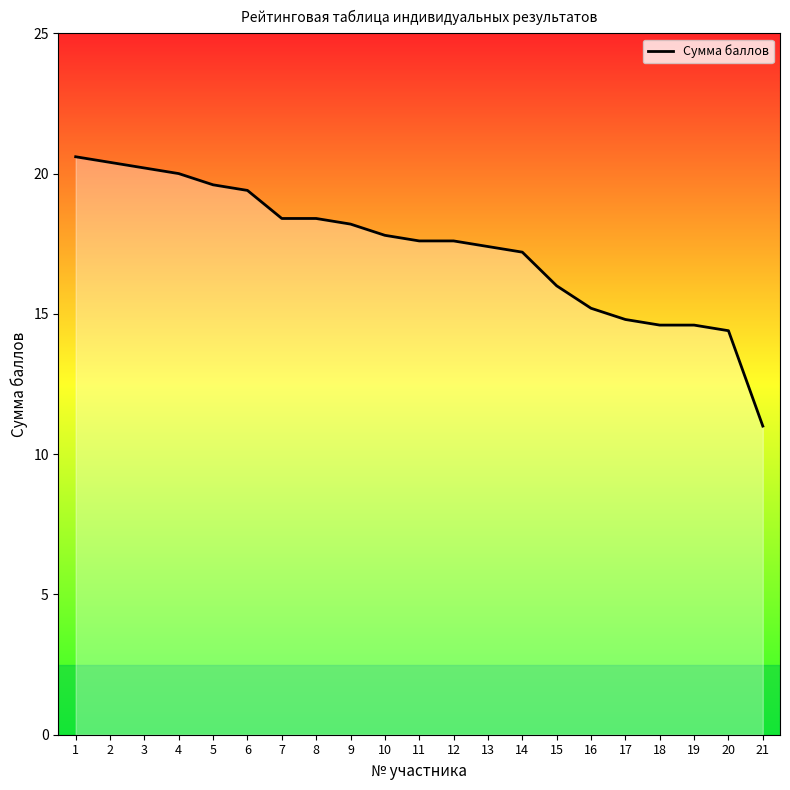

What is the difference between the maximum and minimum values?

9.6